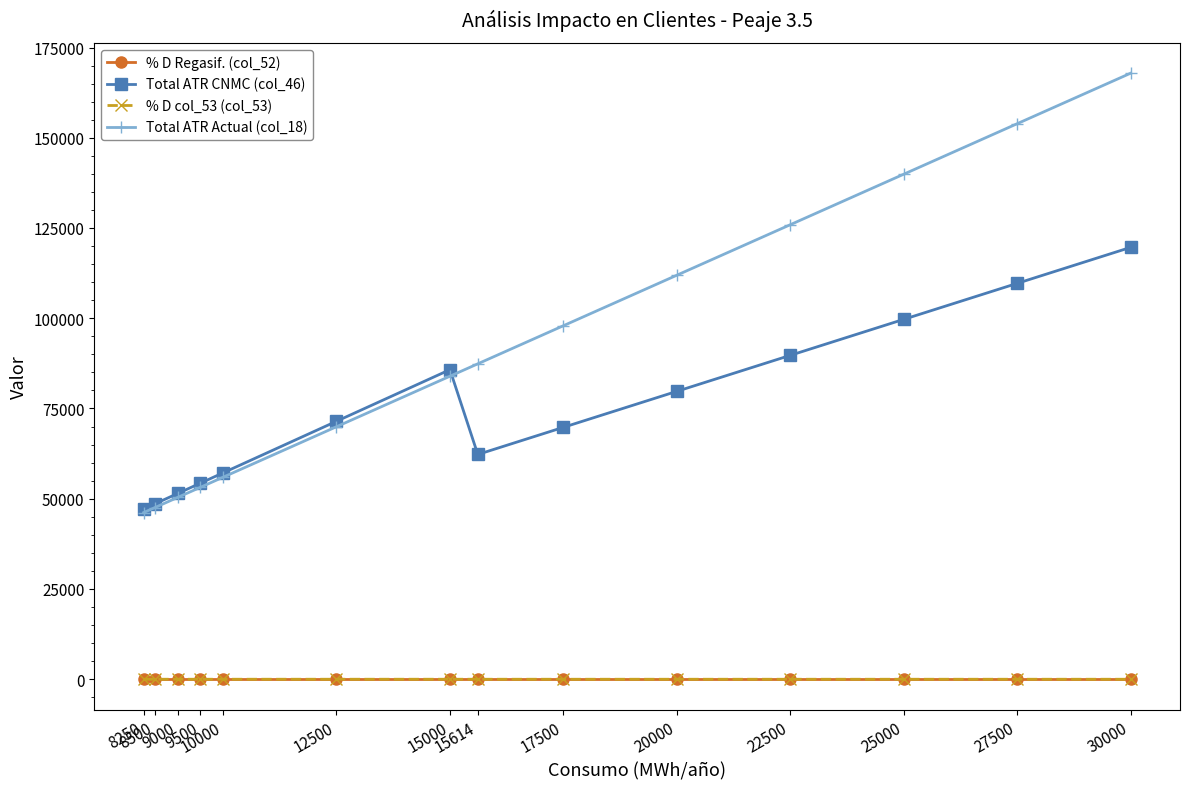

At which label does Total ATR CNMC (col_46) first exceed 71463?

12500